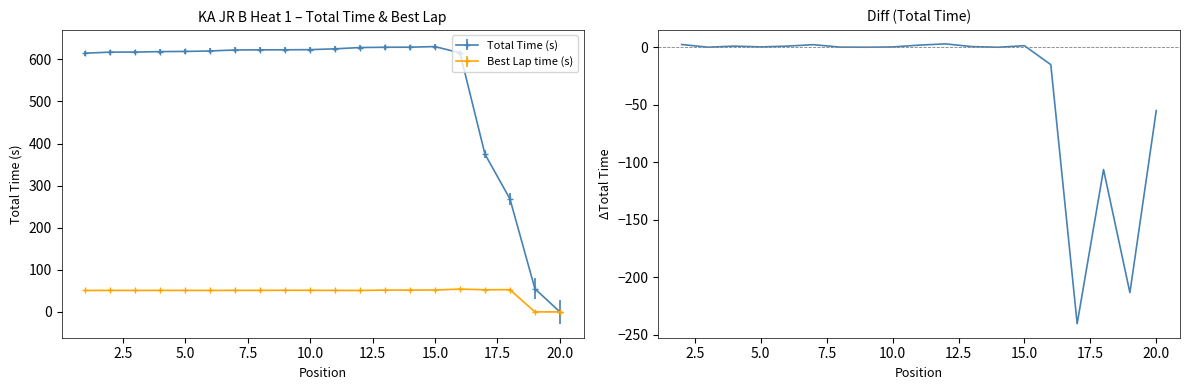

What is the difference between the maximum and minimum values?

243.6